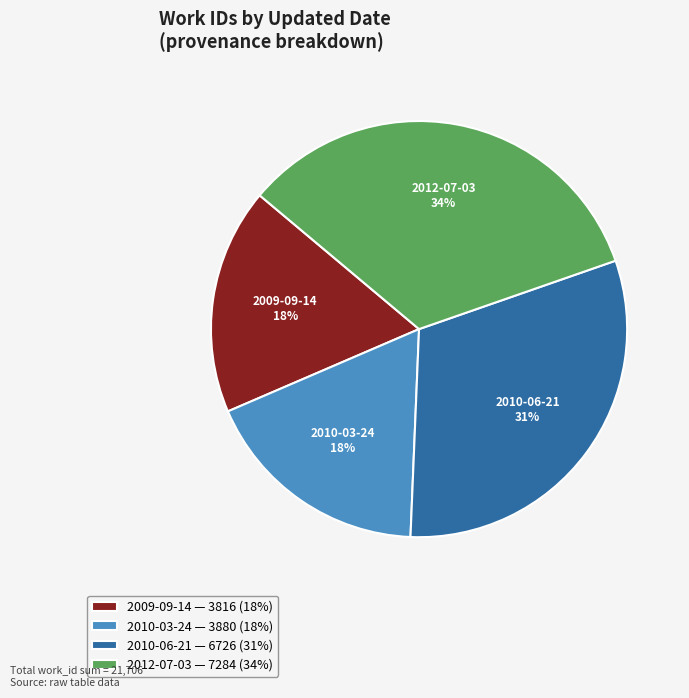

To the nearest percent, what portion does 2012-07-03 represent?

34%